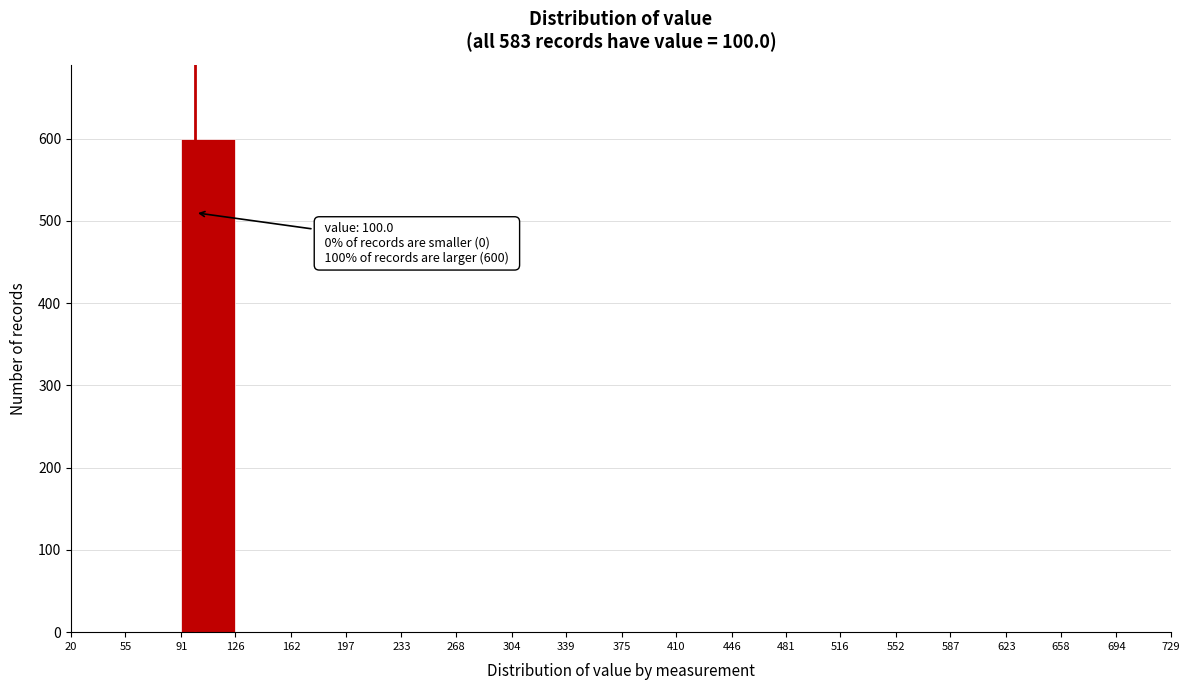

Over which range of the x-axis is the bar tallest?

91 to 126